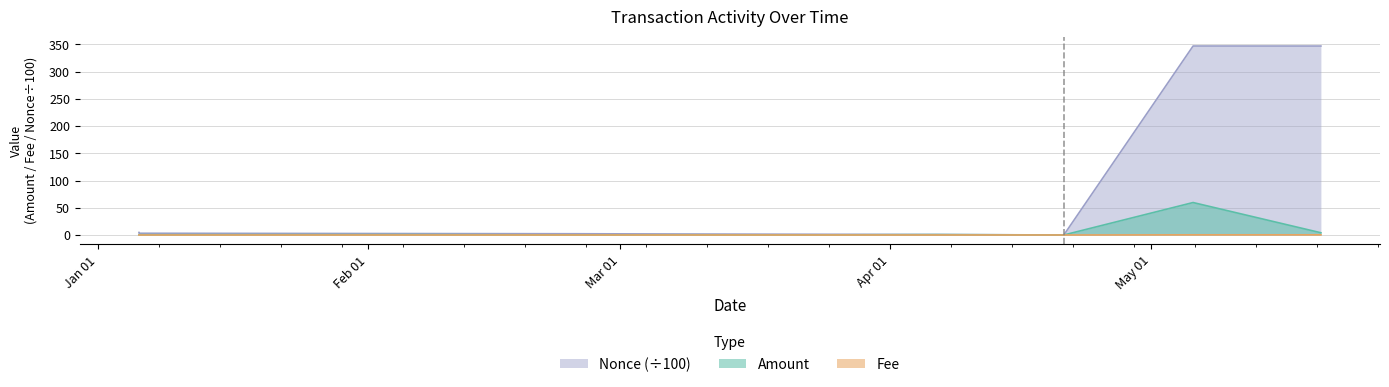

How many lines are shown in the chart?

3